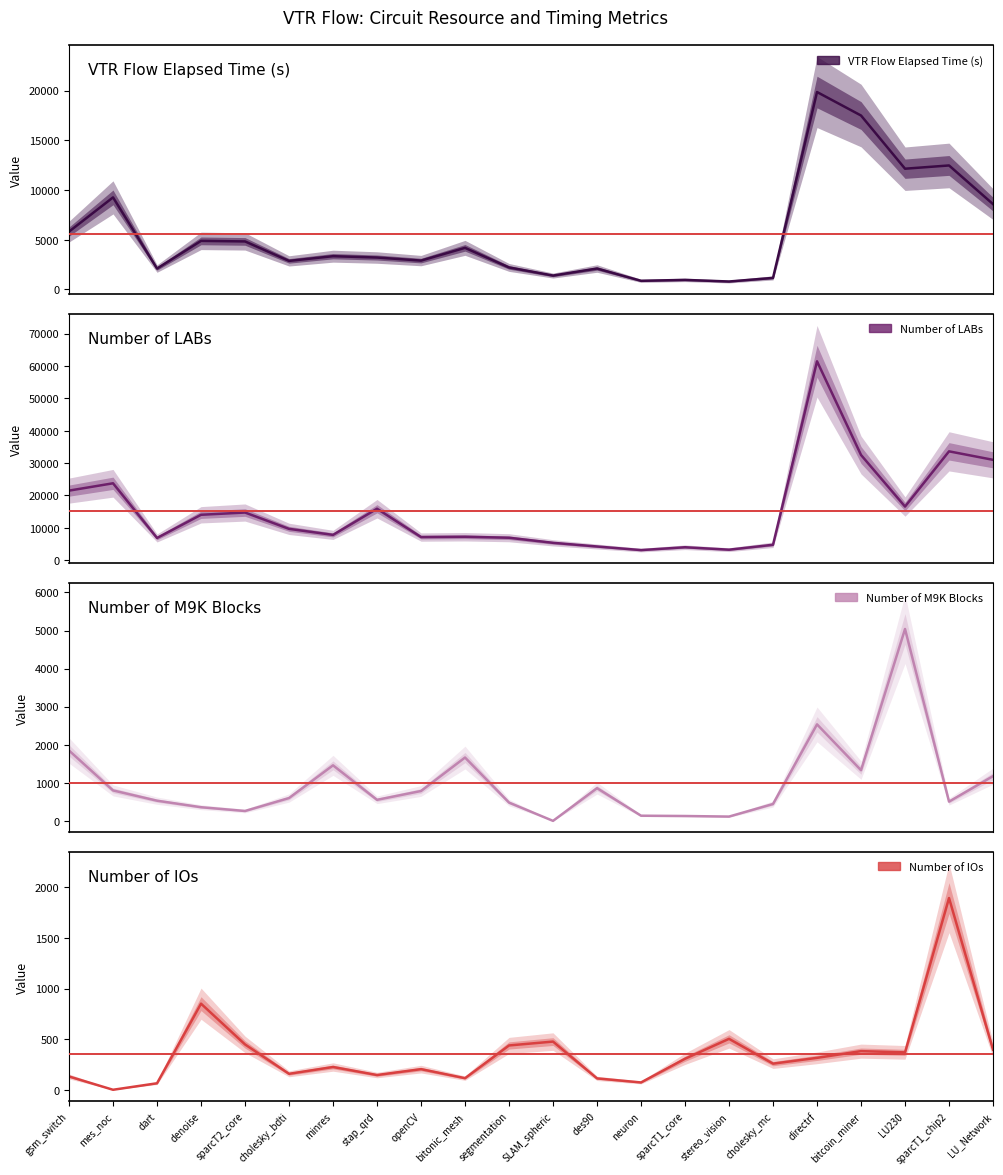

Which series changed the most between SLAM_spheric and directrf?

num_LAB